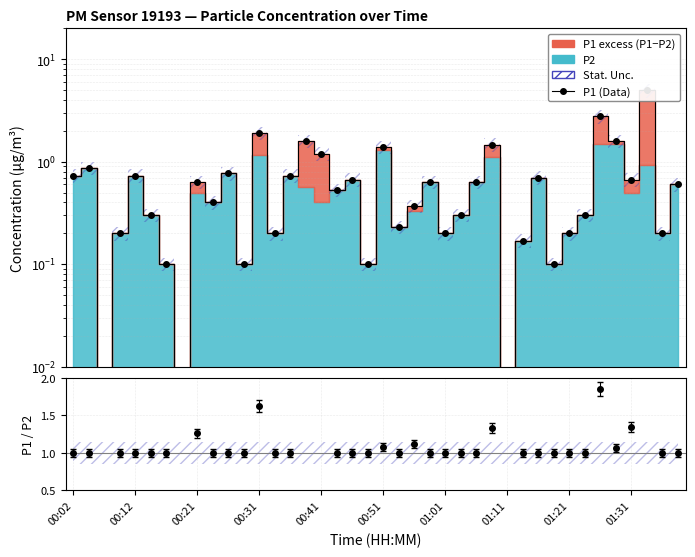

True or false: the data has more than 1 interior local peaks.

True